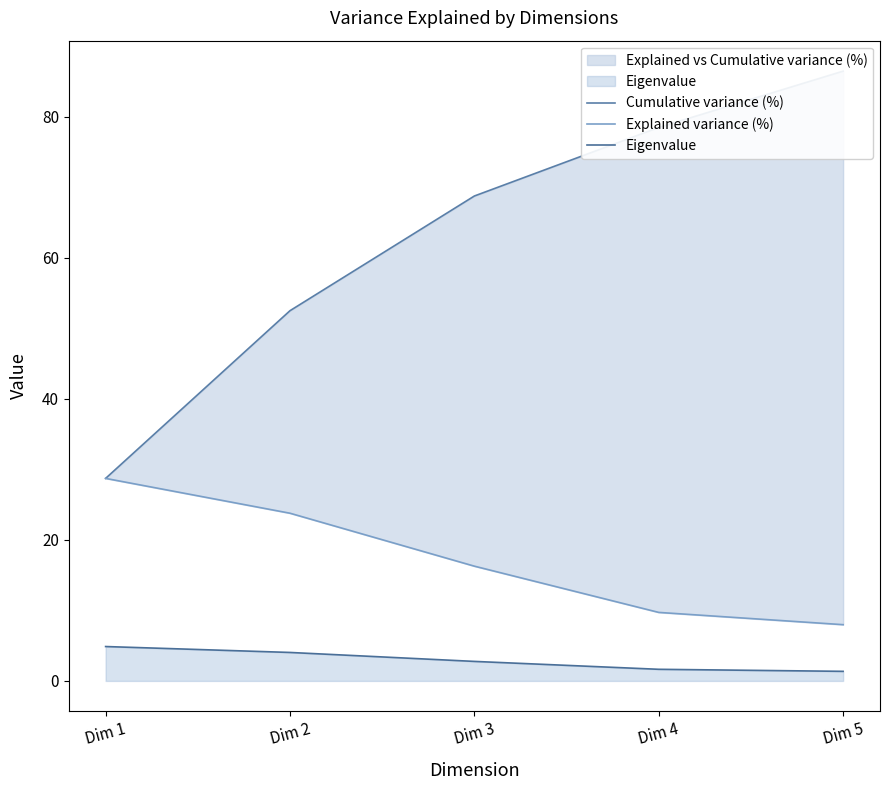

Does the chart display data point markers on the line(s)?

No